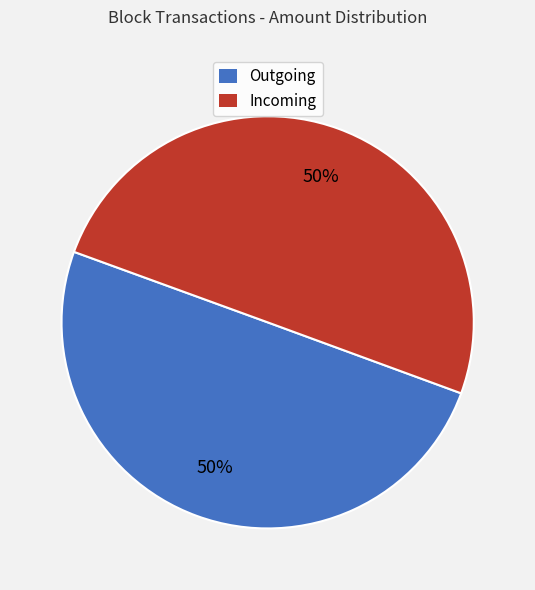

The Outgoing slice represents 50% of the pie. True or false?

True